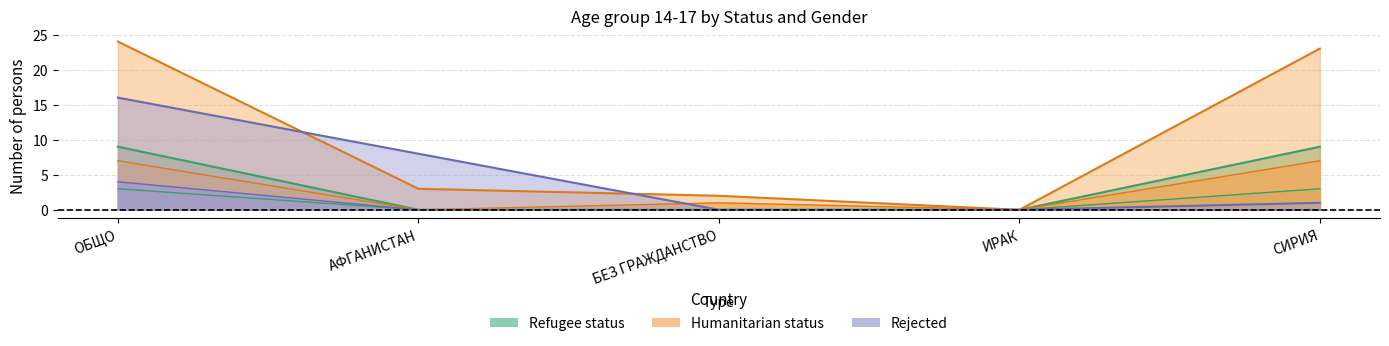

Where is Refugee status - Female ages 14-17 nearest to the value 1?

АФГАНИСТАН